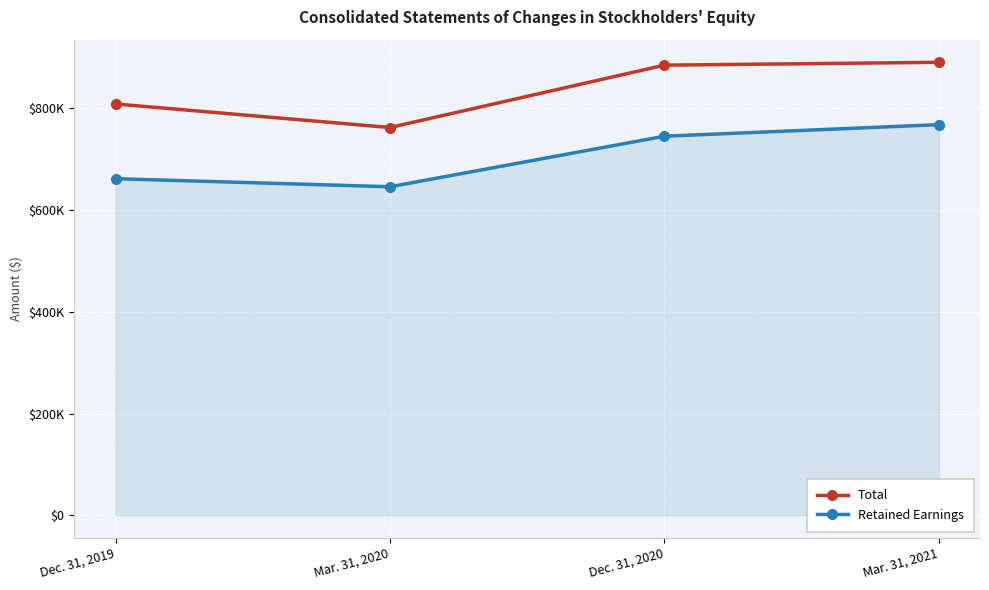

At Mar. 31, 2021, list the series in order from largest to smallest.

Total, Retained Earnings